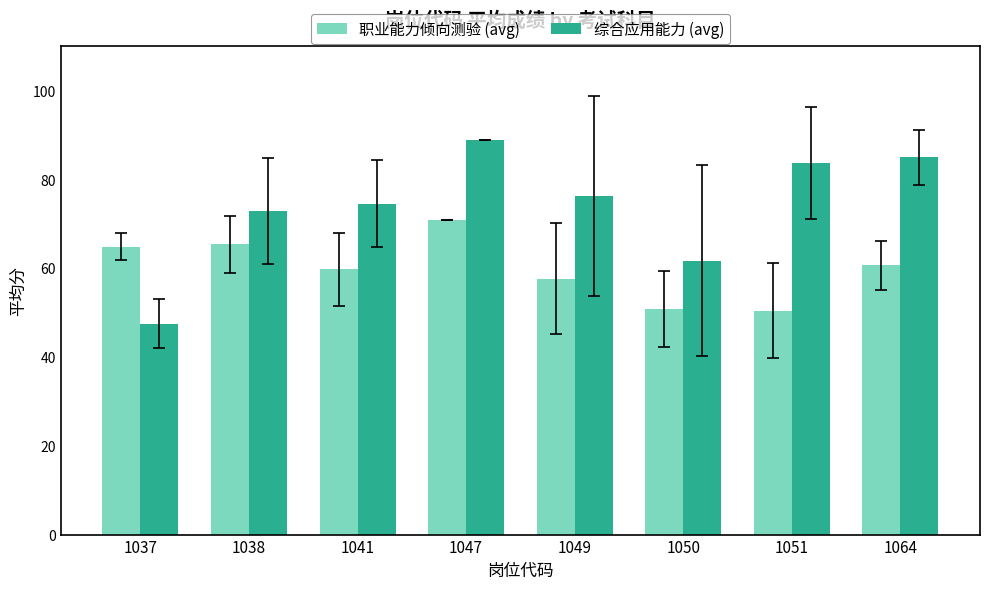

What is the maximum value for 综合应用能力 (avg)?

88.8